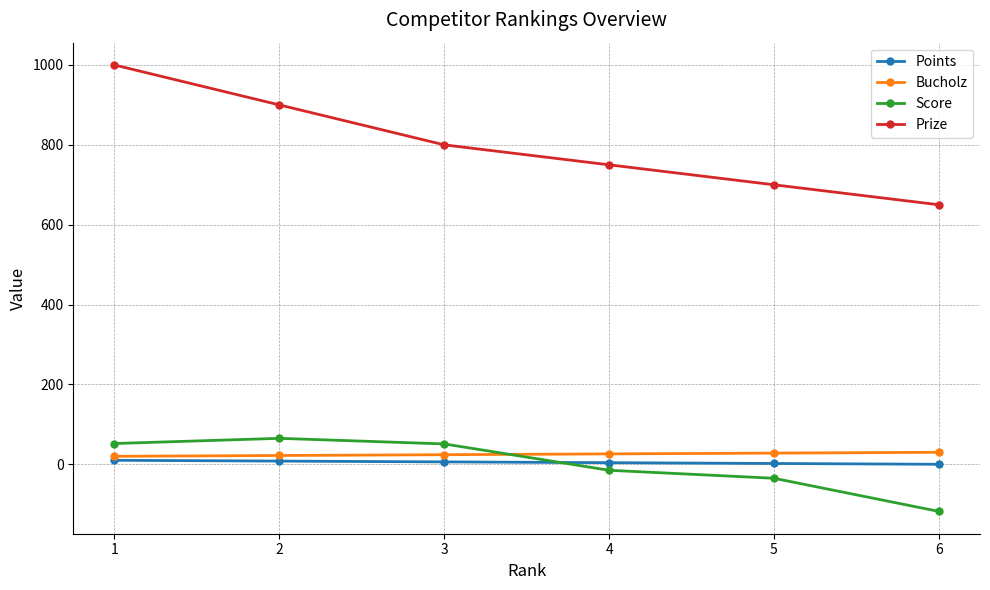

What is the difference between the highest and lowest values at 3?

794